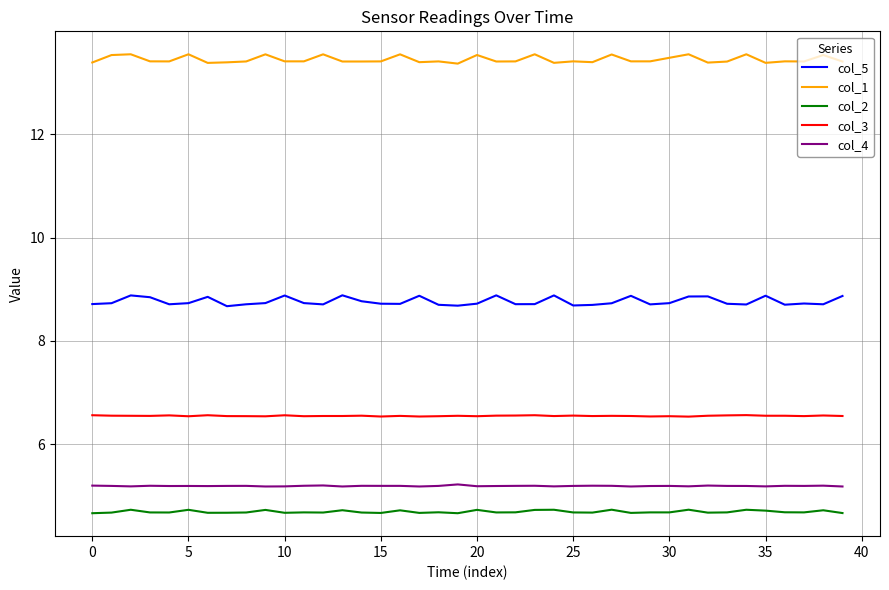

Which series has the largest total across all categories?

col_1